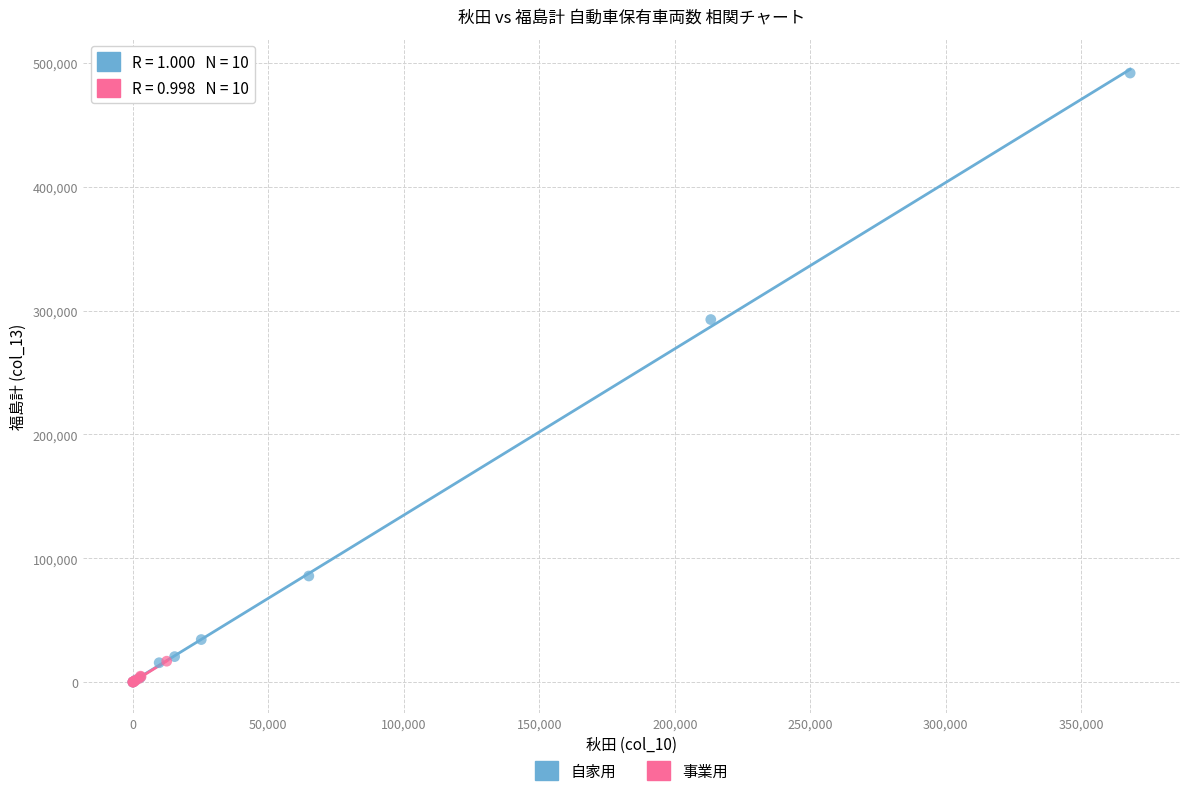

Which series contains the highest Y value?

自家用